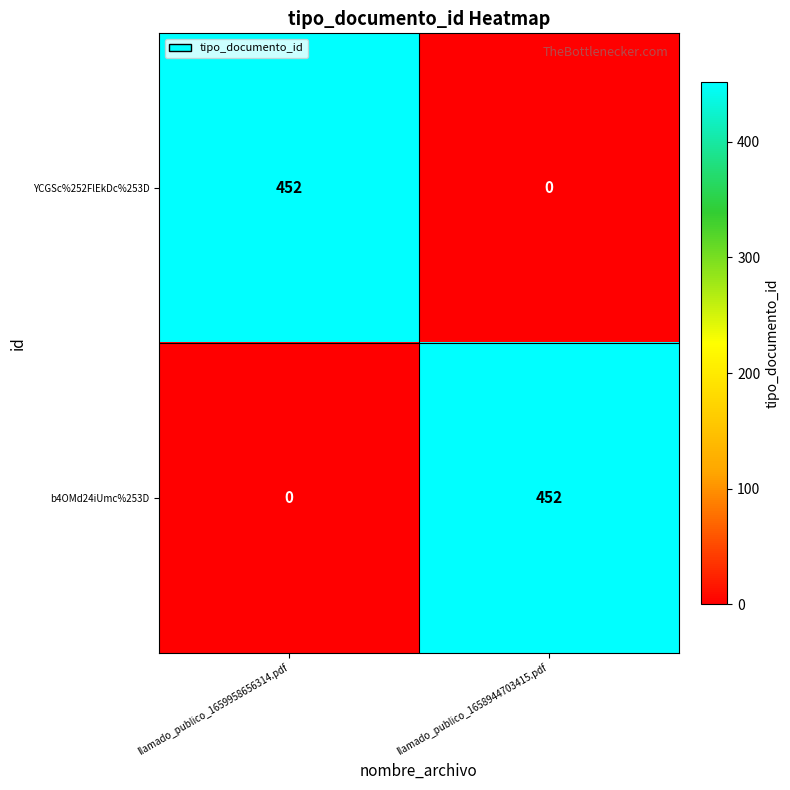

Is the value of b4OMd24iUmc%253D at llamado_publico_1659958656314.pdf greater than the value of YCGSc%252FlEkDc%253D at llamado_publico_1659958656314.pdf?

No